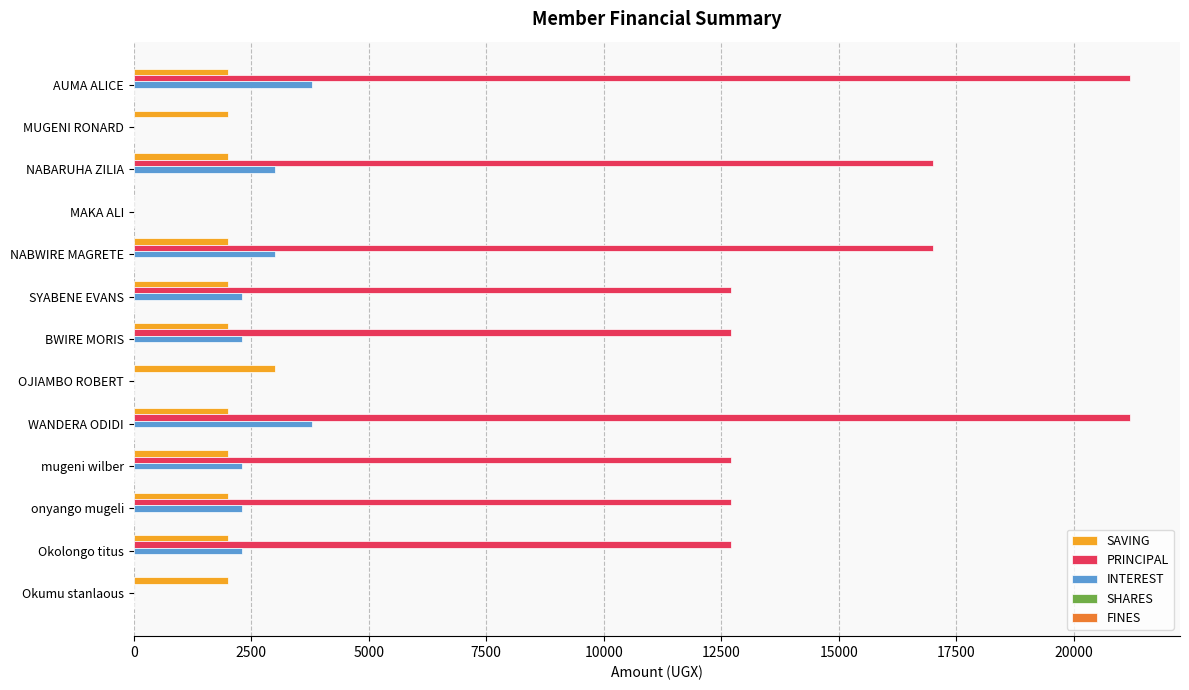

True or false: PRINCIPAL has a value of 2645 at BWIRE MORIS.

False